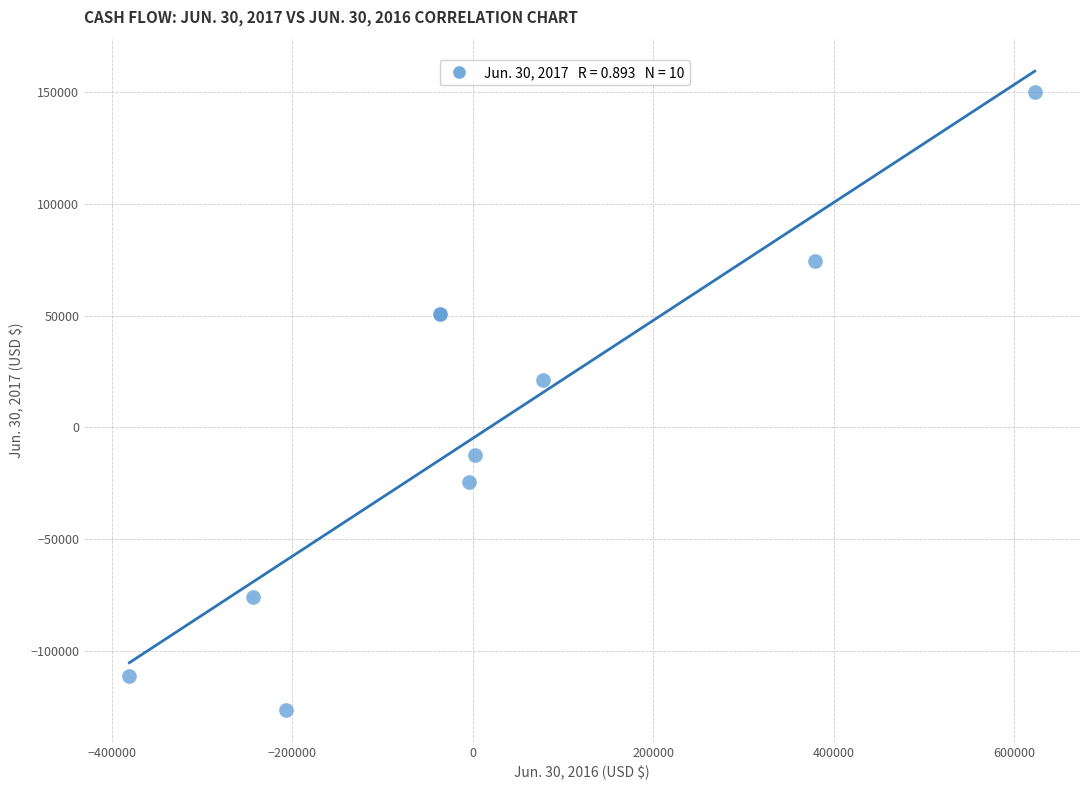

What Y value in the scatter plot is closest to 11912?

21345